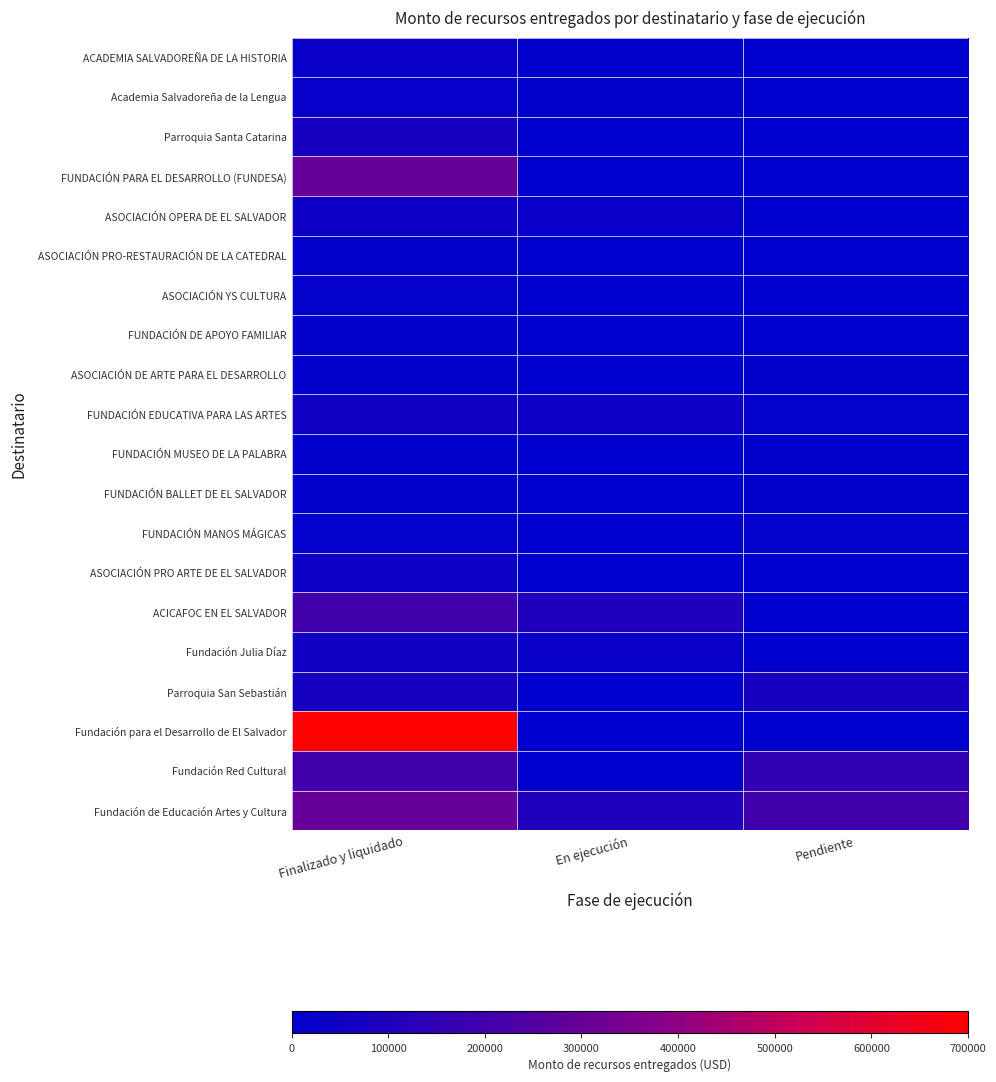

At which category is the sum across all series the highest?

Finalizado y liquidado